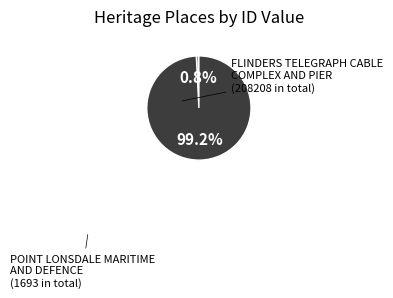

To the nearest percent, what percentage of the pie is FLINDERS TELEGRAPH CABLE COMPLEX AND PIER?

99%